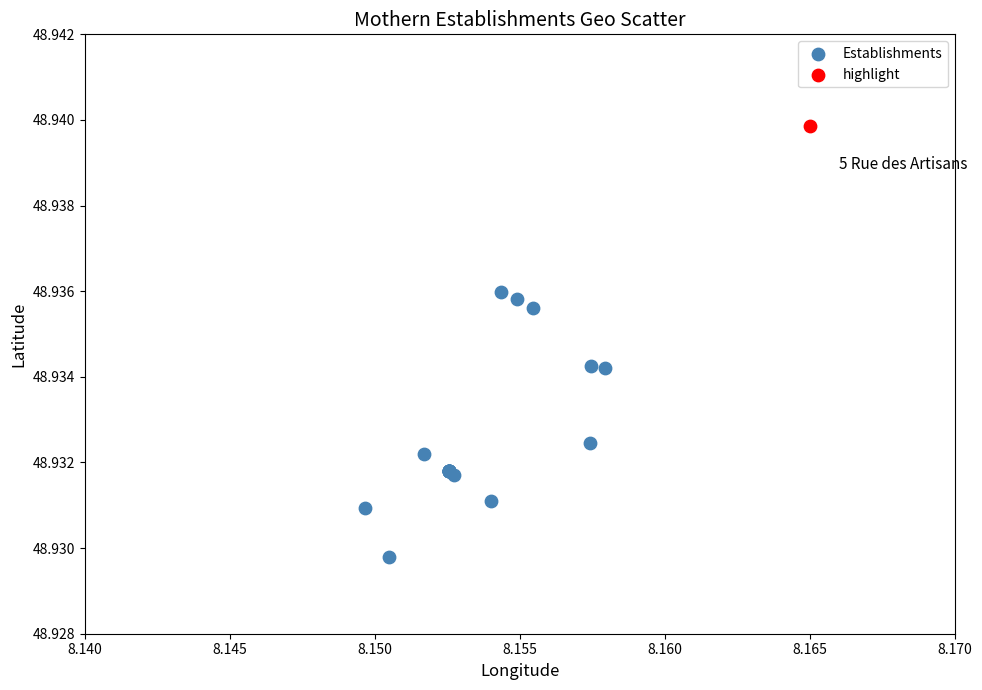

What are all the series names shown in the legend?

Establishments, highlight